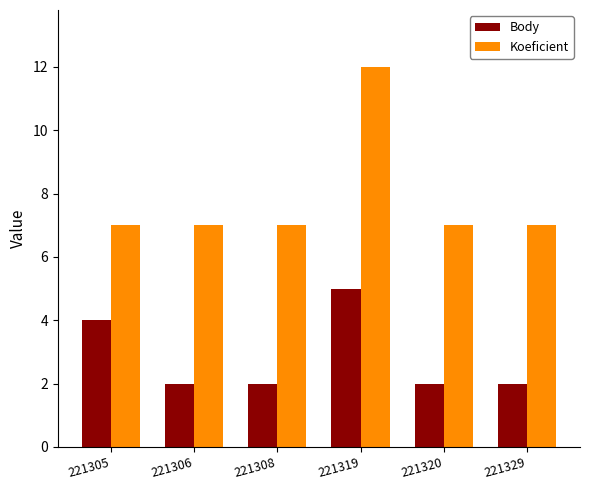

What are all the series names shown in the legend?

Body, Koeficient